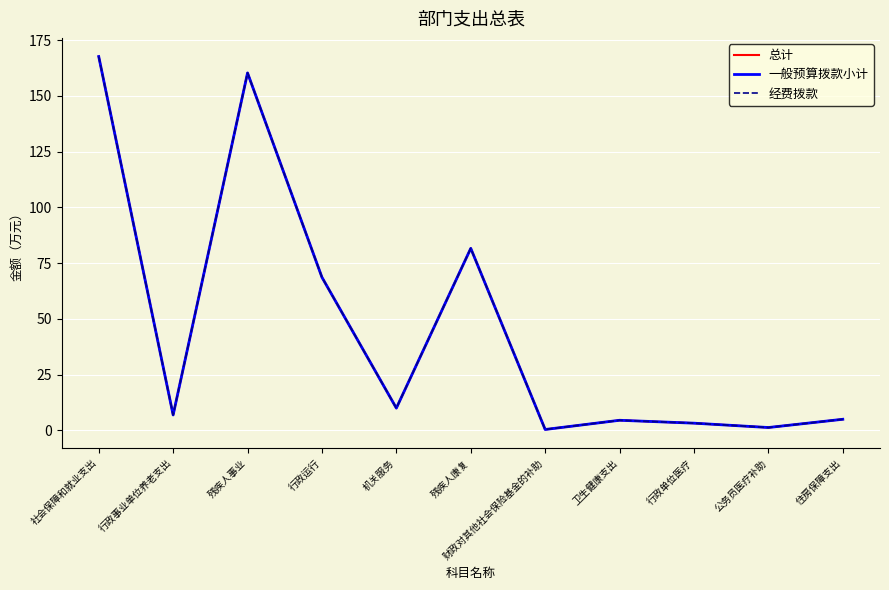

Does the chart display data point markers on the line(s)?

No